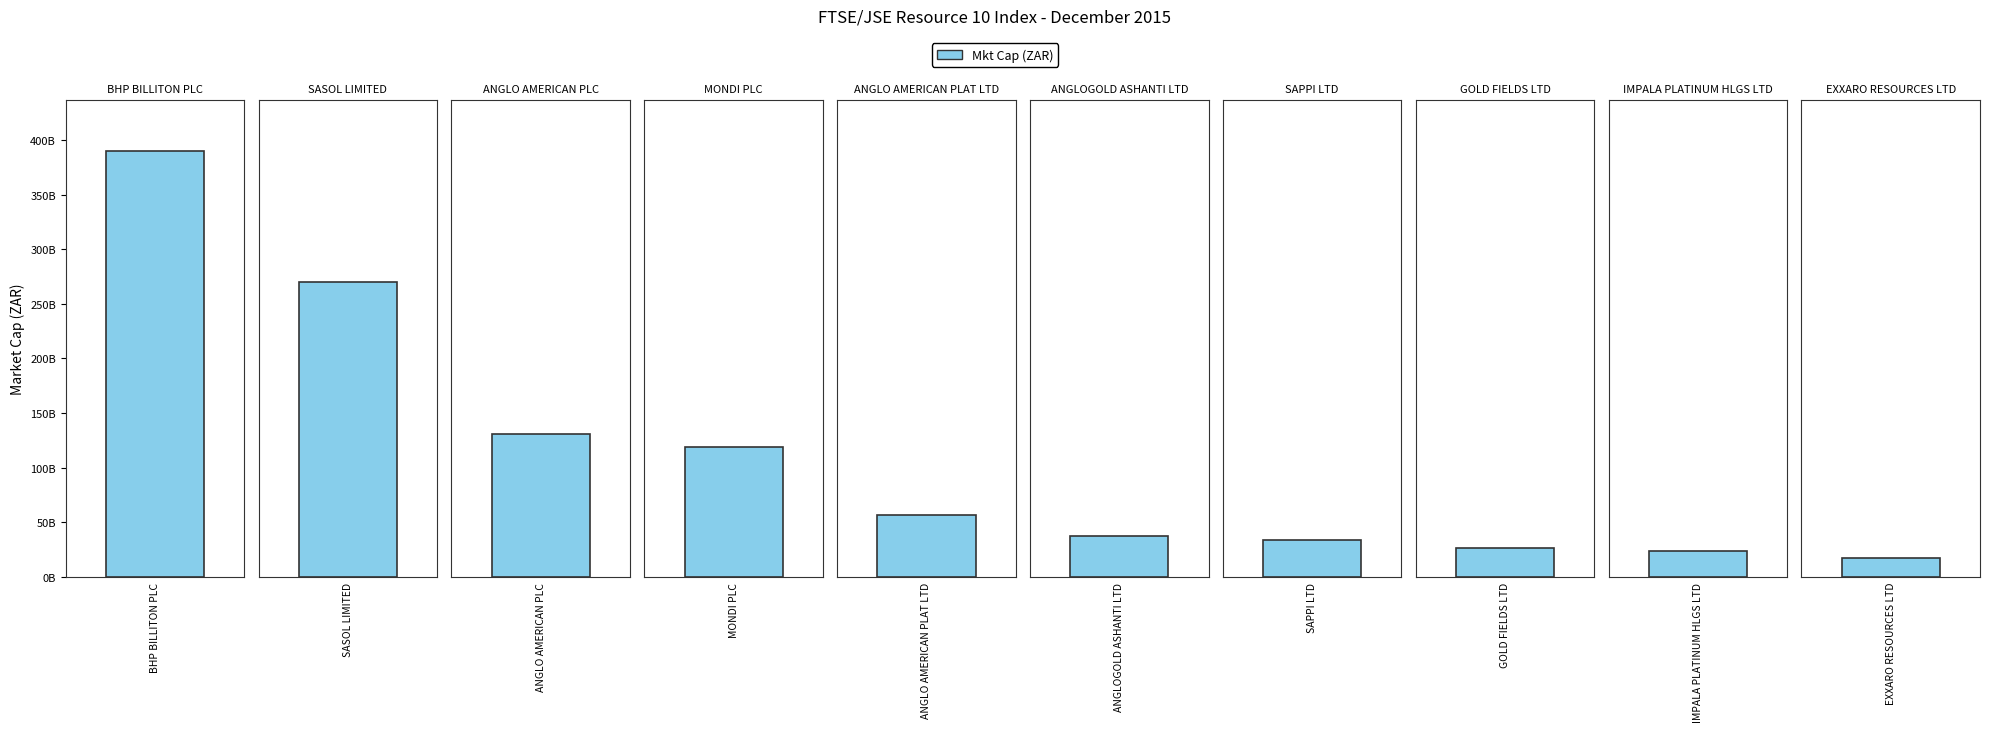

List the labels in order of value, smallest first.

EXXARO RESOURCES LTD, IMPALA PLATINUM HLGS LTD, GOLD FIELDS LTD, SAPPI LTD, ANGLOGOLD ASHANTI LTD, ANGLO AMERICAN PLAT LTD, MONDI PLC, ANGLO AMERICAN PLC, SASOL LIMITED, BHP BILLITON PLC